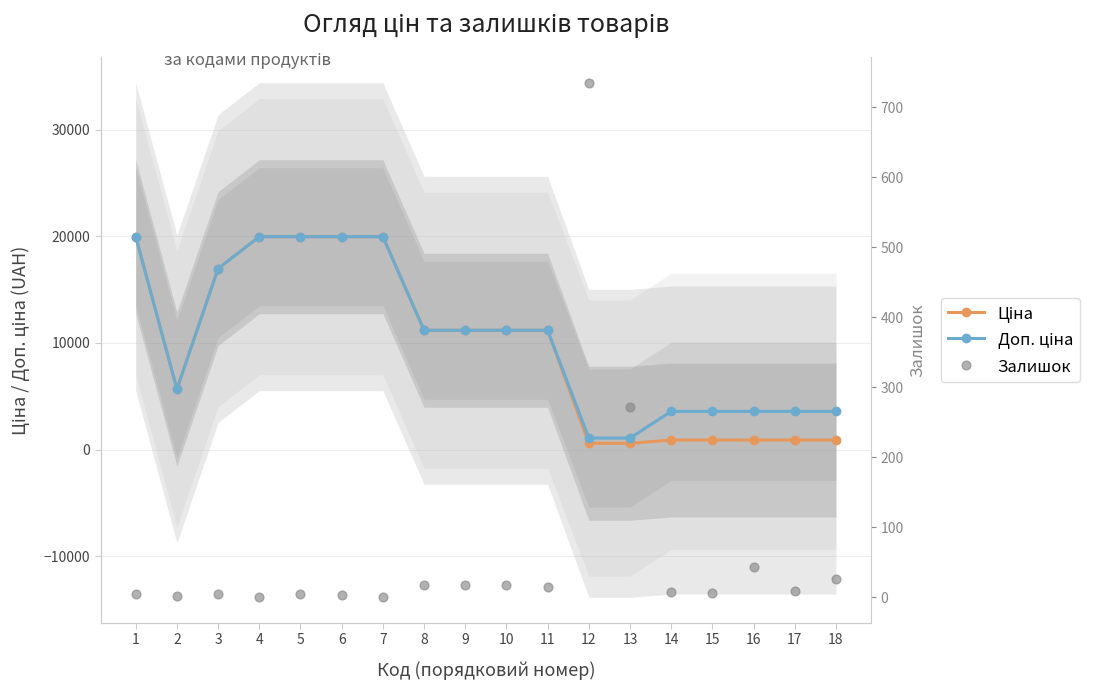

At how many categories does at least one series exceed 19325?

5